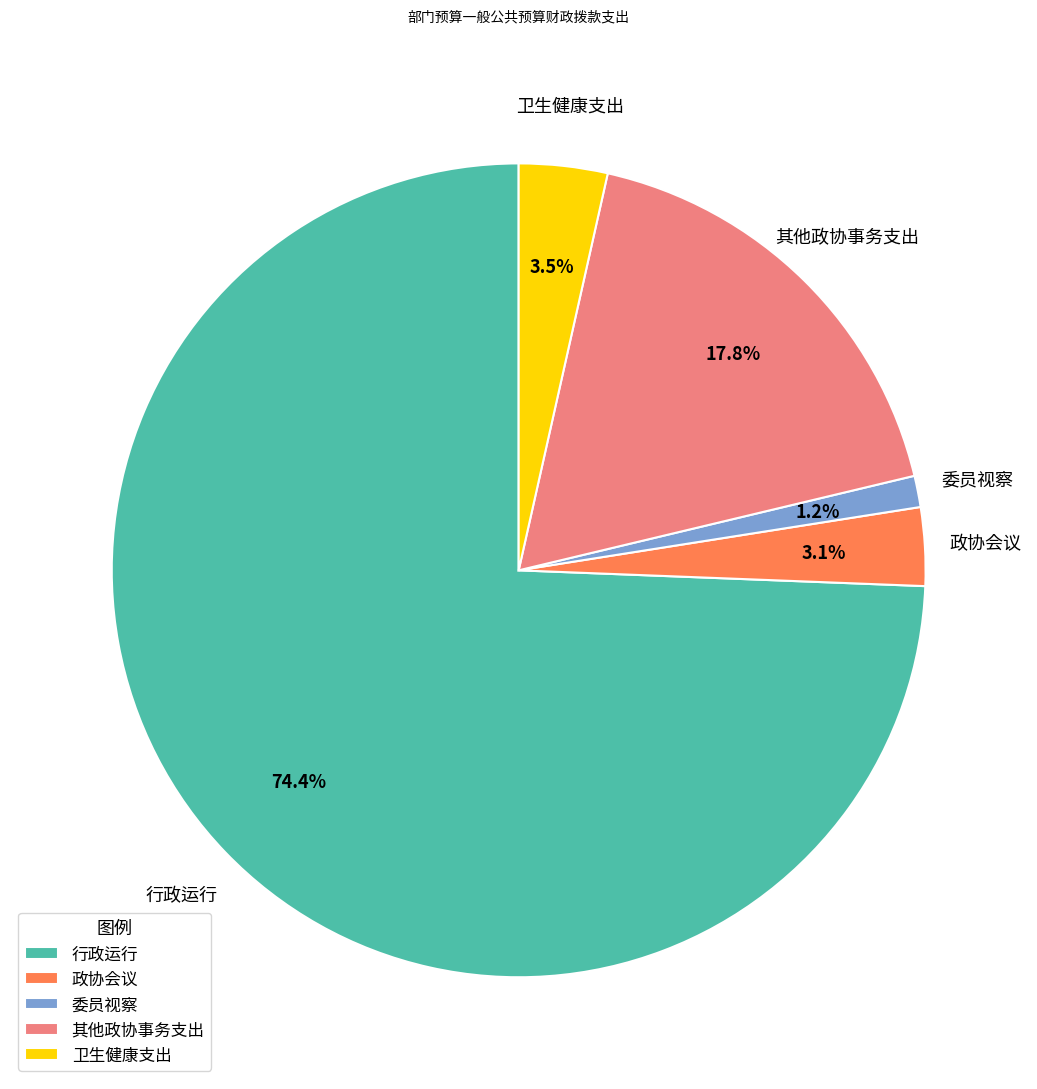

Between 其他政协事务支出 and 卫生健康支出, which is larger?

其他政协事务支出